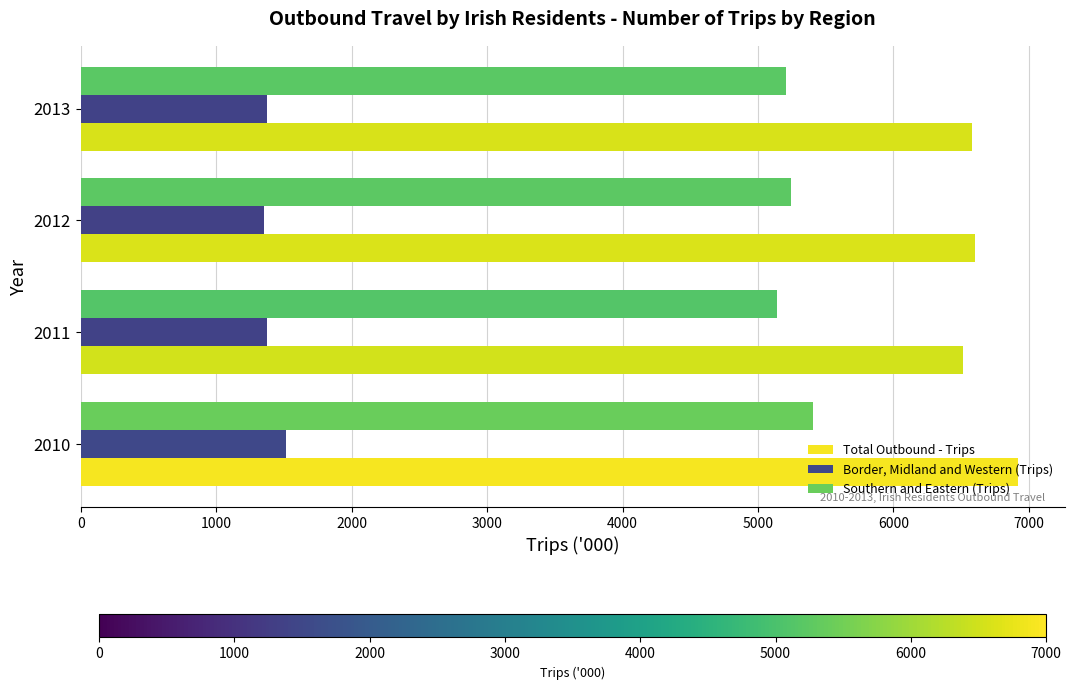

Count the number of categories in the chart.

4